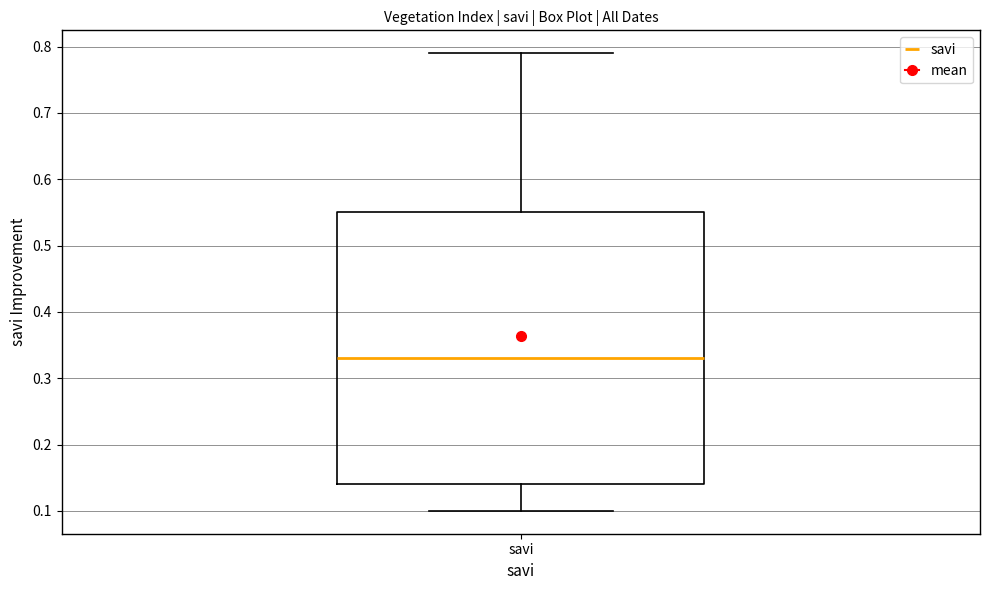

Transcribe this box plot: give where the median line is, the range the box spans, and where the two whiskers end, as read against the y-axis. The values are not printed on the chart, so give them approximately, as read against the axis.

median 0.33, box 0.14 to 0.55, whiskers 0.10 to 0.79